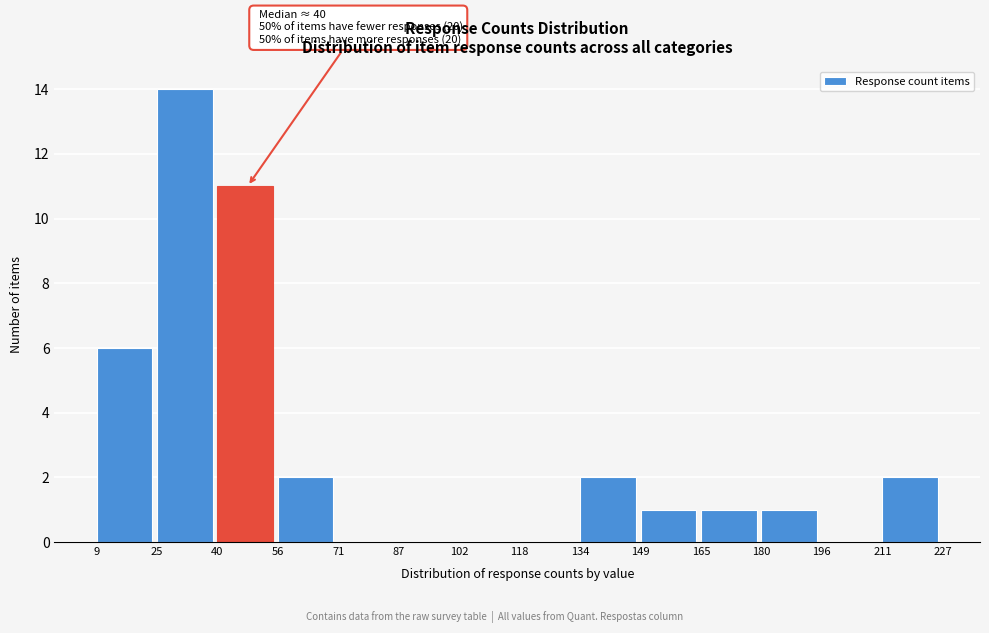

Which range on the x-axis has the tallest bar?

25 to 40